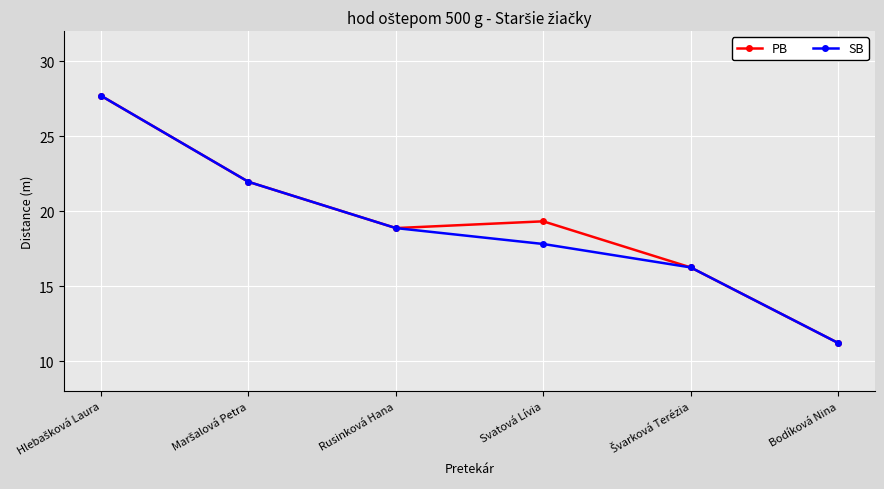

The value of SB at Svatová Lívia is 17.8. True or false?

True